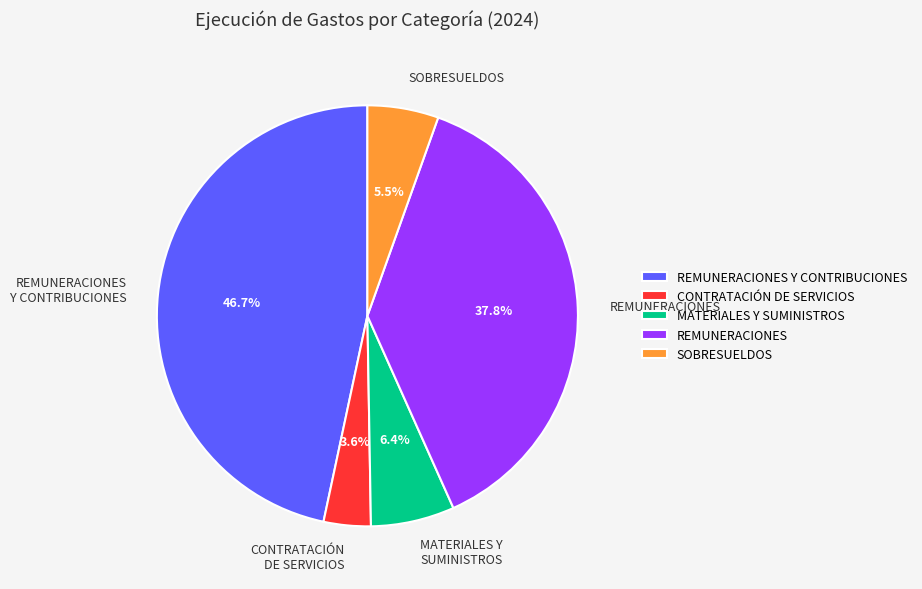

How many segments does this pie chart have?

5